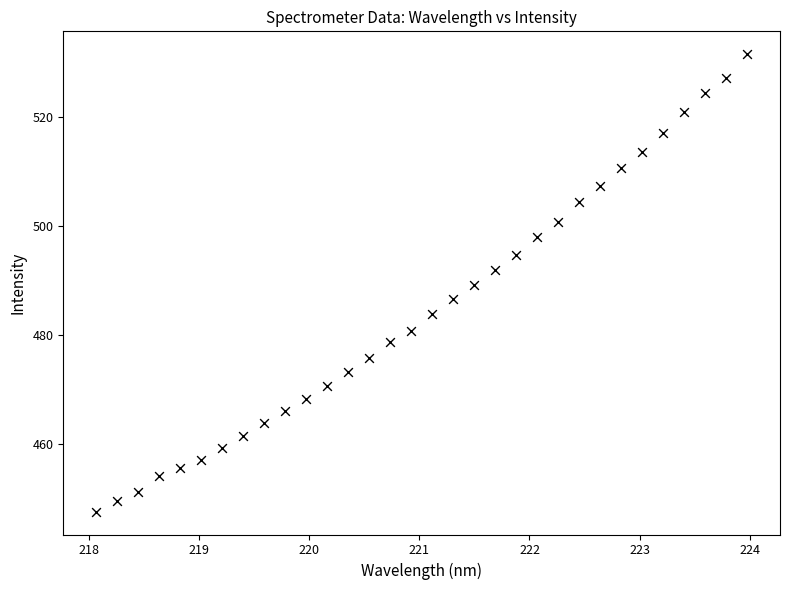

What is the range of X values (max minus min)?

5.9